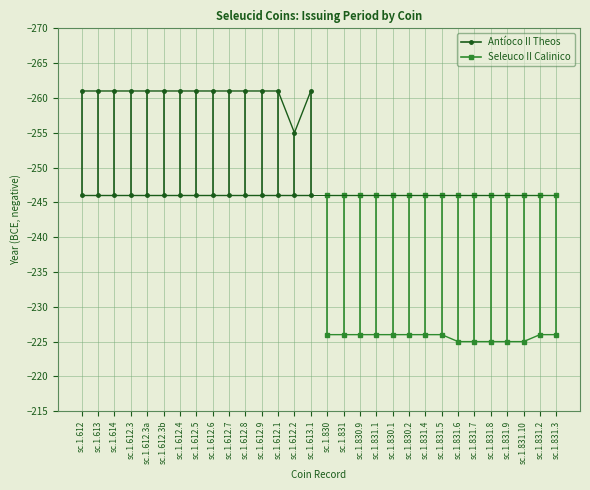

At sc.1.612, list the series in order from smallest to largest.

Antíoco II Theos, Seleuco II Calinico